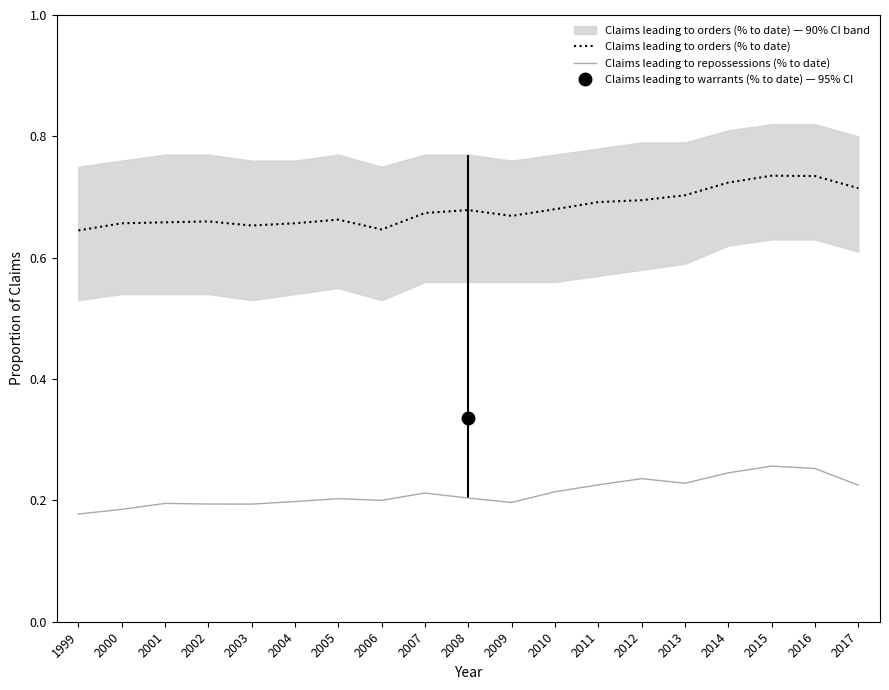

Is it true that Claims leading to orders (% to date) equals 0.3 at 2011?

False